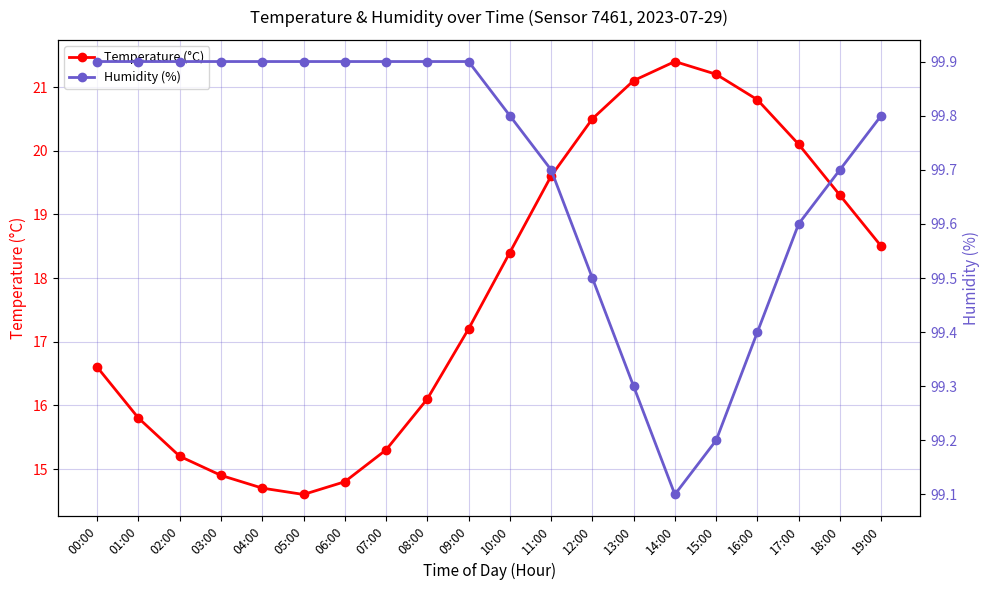

Which series has the largest total across all categories?

Humidity (%)